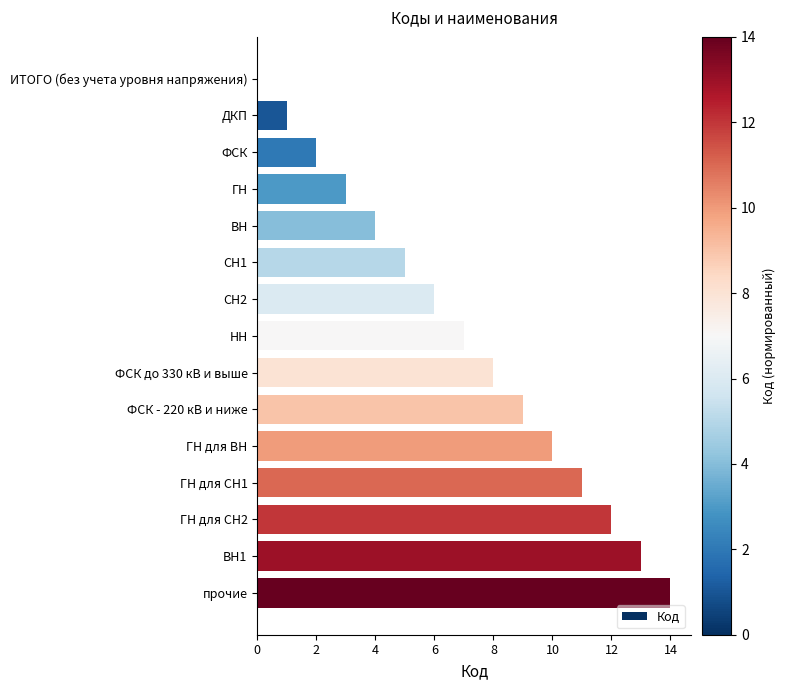

Are the bars grouped side by side (vs. stacked)?

No